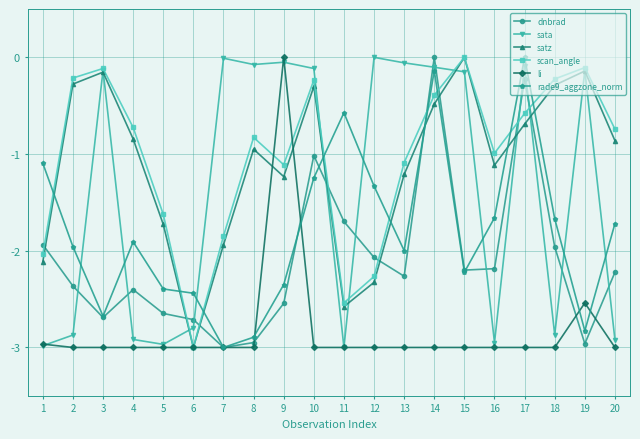

How many values in satz are below zero?

19